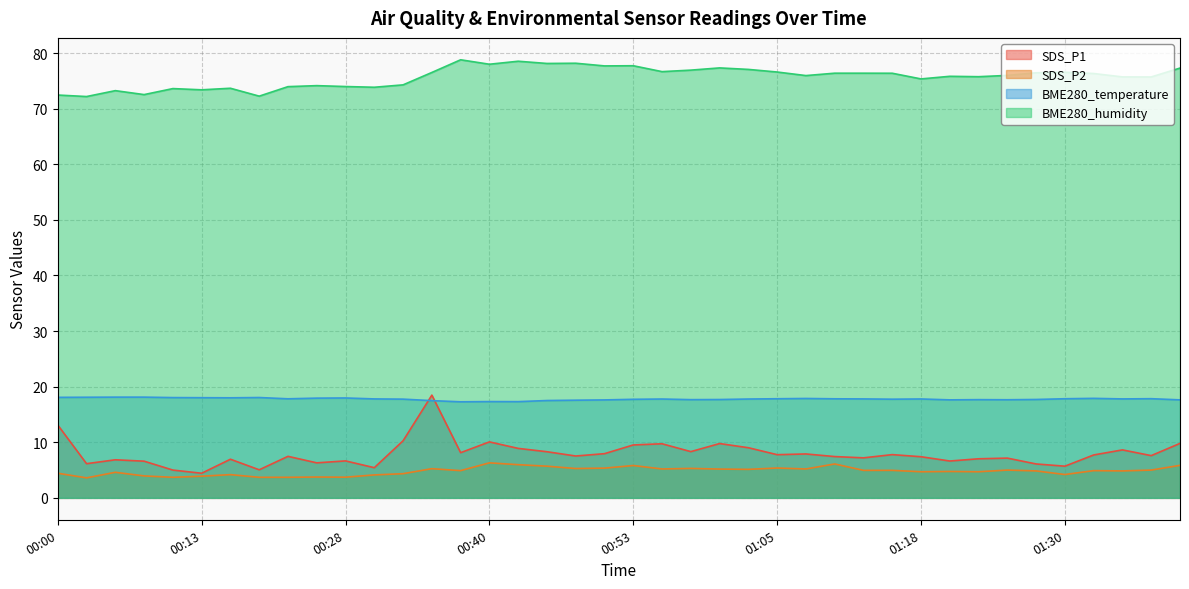

What is the difference between the maximum and minimum values in the SDS_P1 series?

14.1